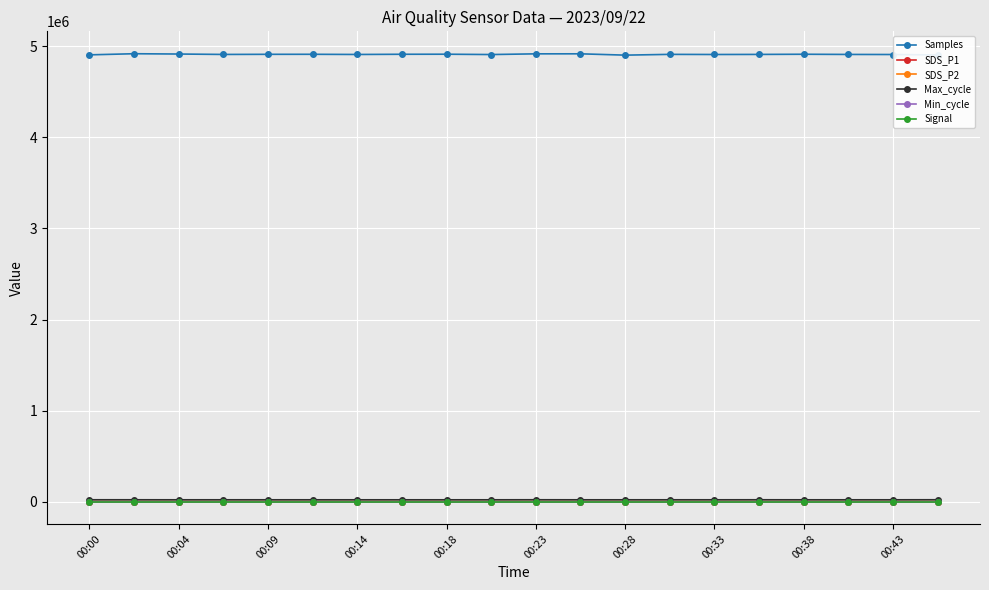

True or false: Min_cycle and Samples intersect in this chart.

False